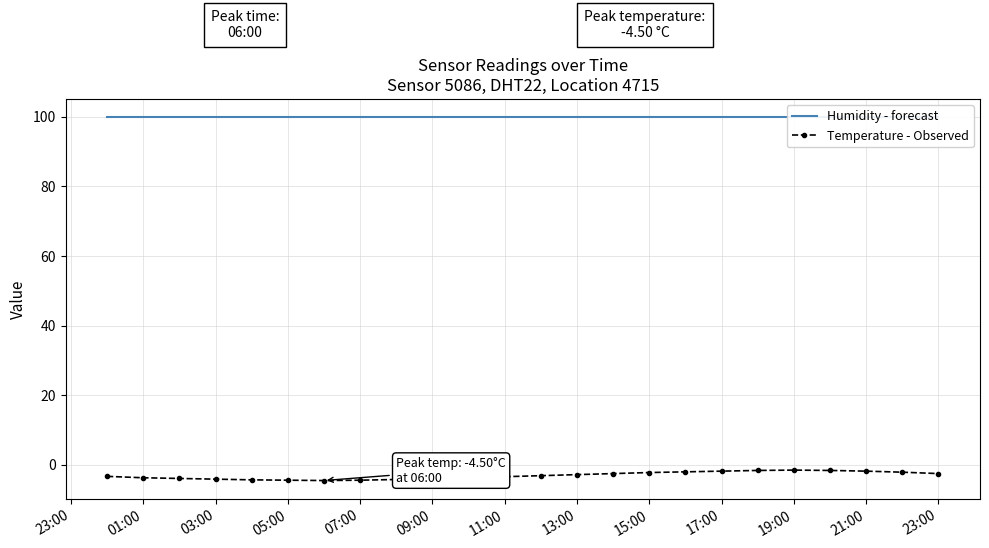

What is the total value across all series at 22?

97.8